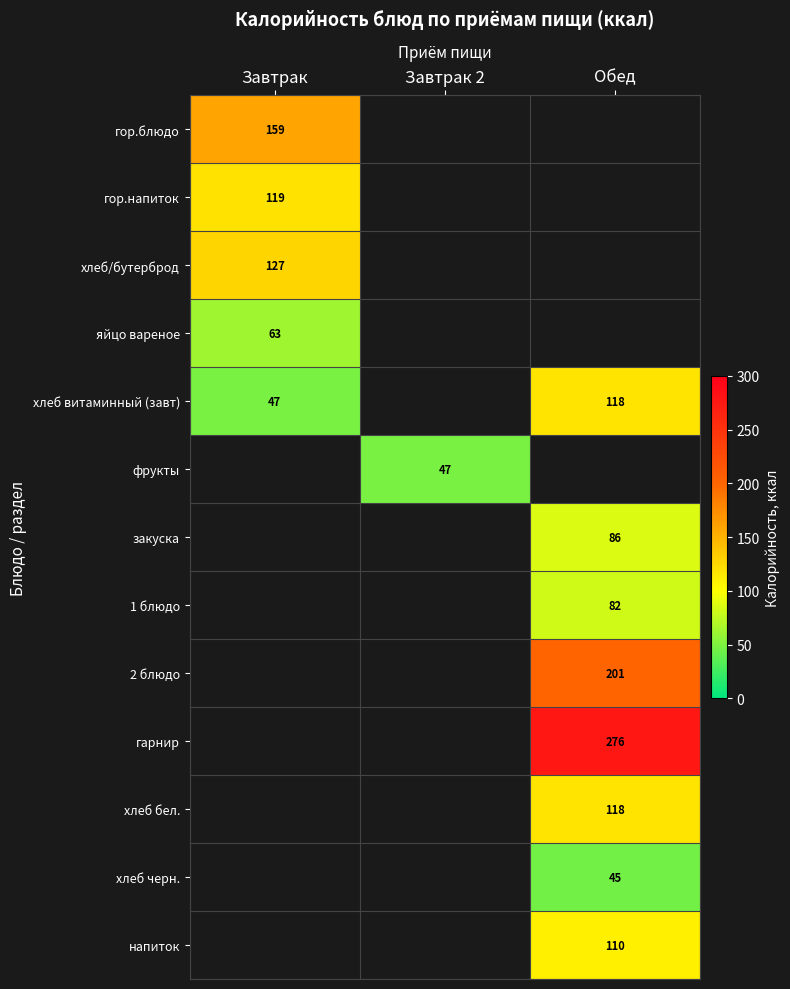

Is the value of хлеб витаминный (завт) at Обед greater than the value of напиток at Обед?

Yes